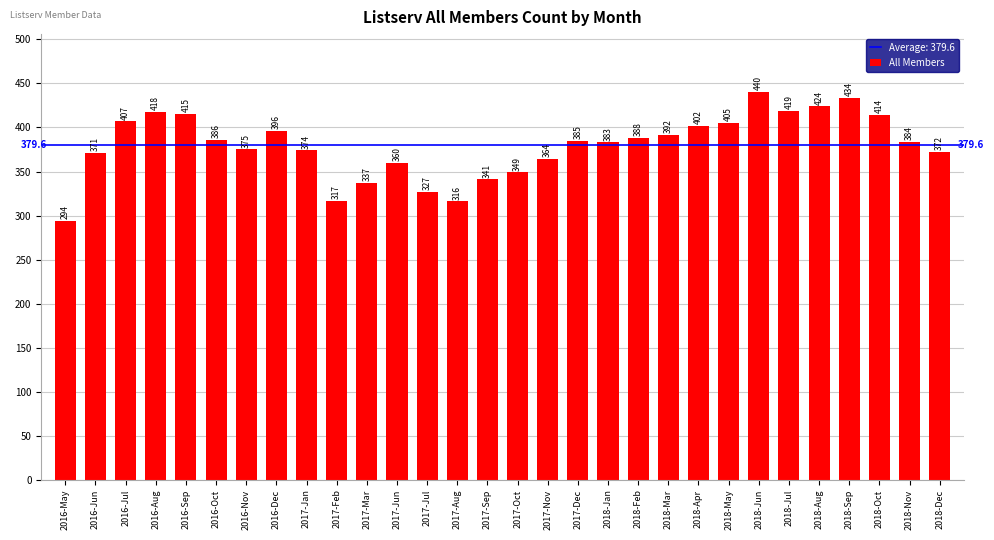

How many bars are there in total?

30